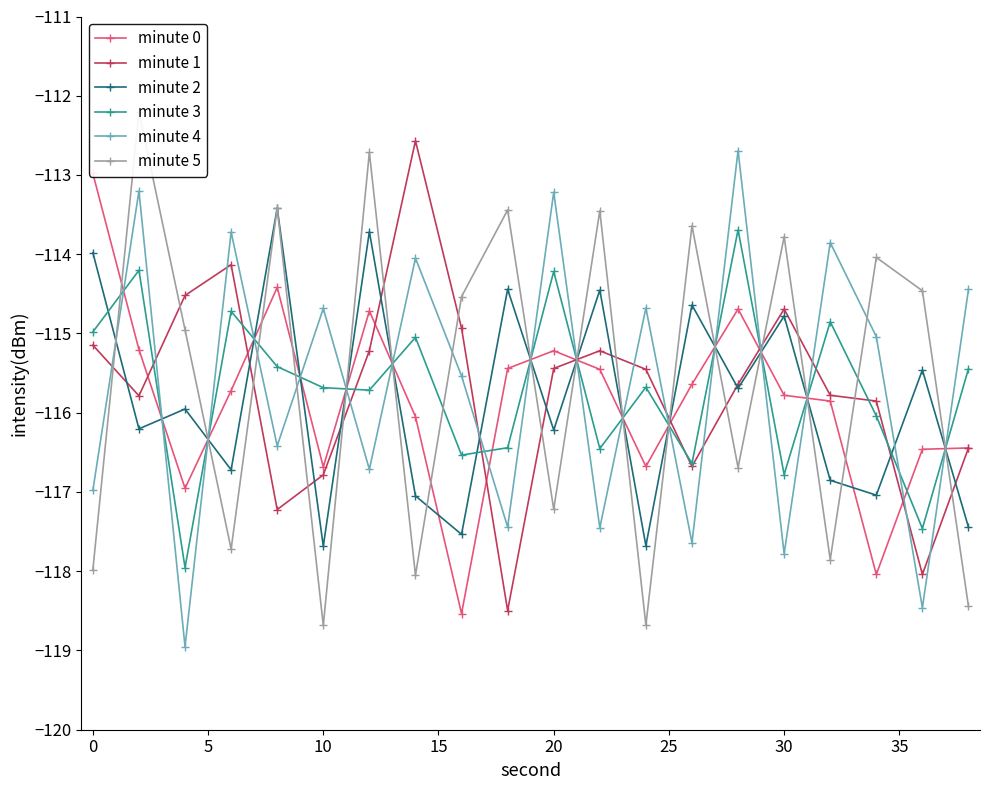

In minute 3, how many points are higher than both neighbors (excluding endpoints)?

7